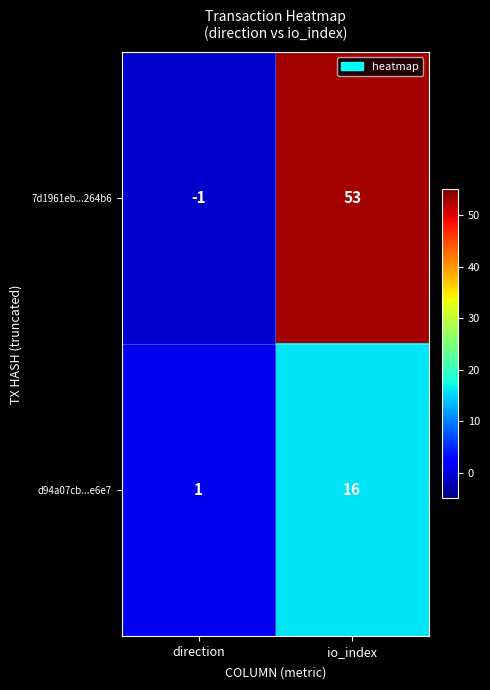

What is the difference between the d94a07cb...e6e7 values at io_index and direction?

15